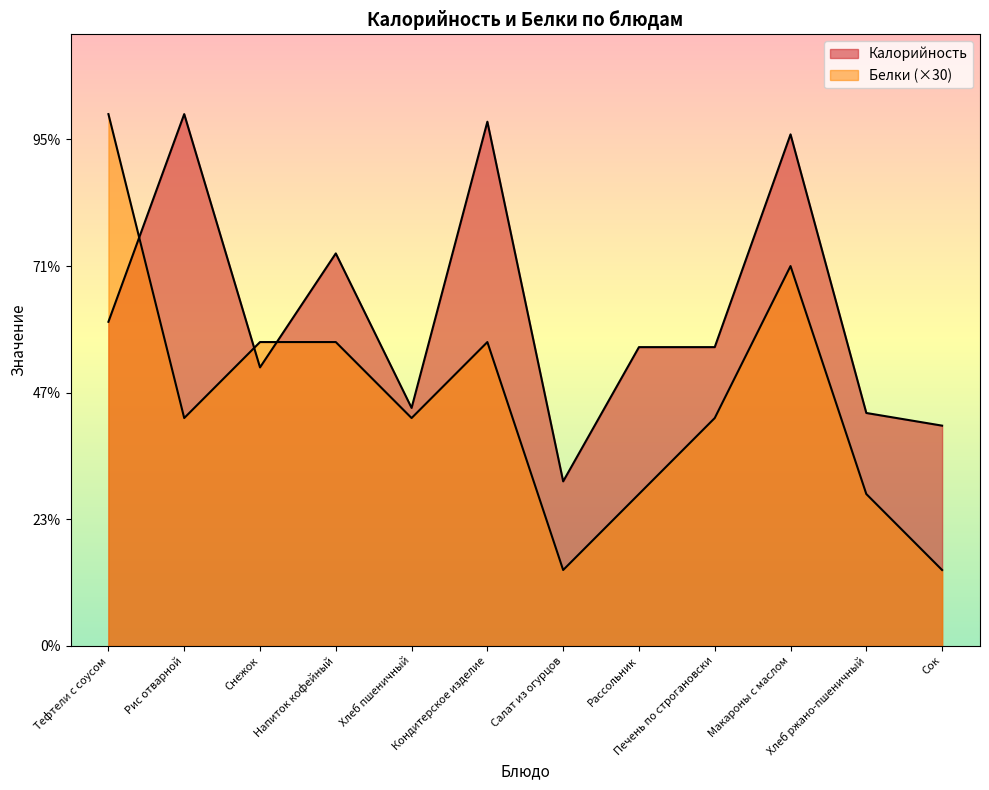

What is the difference between the second highest and minimum values in the Белки series?

120